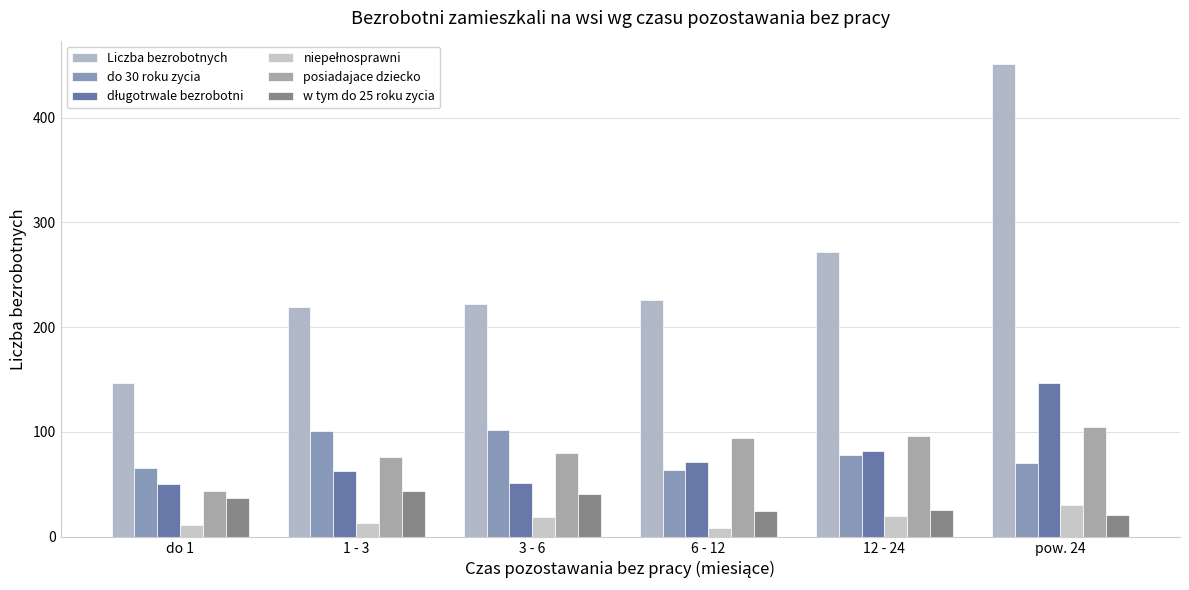

At which category is the sum across all series the highest?

pow. 24